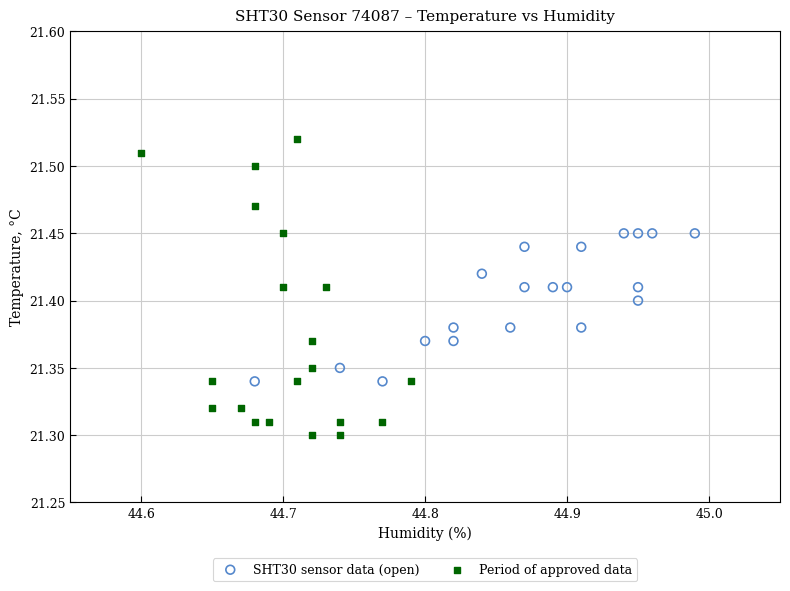

Which series reaches the maximum Y coordinate?

Period of approved data